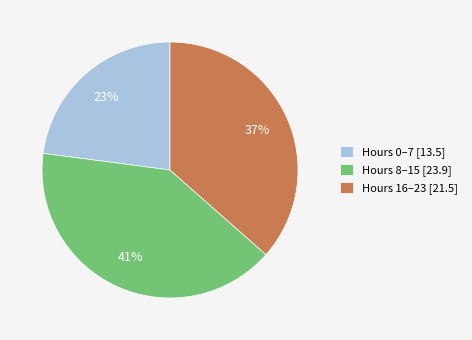

To the nearest percent, what is the average slice percentage?

33%